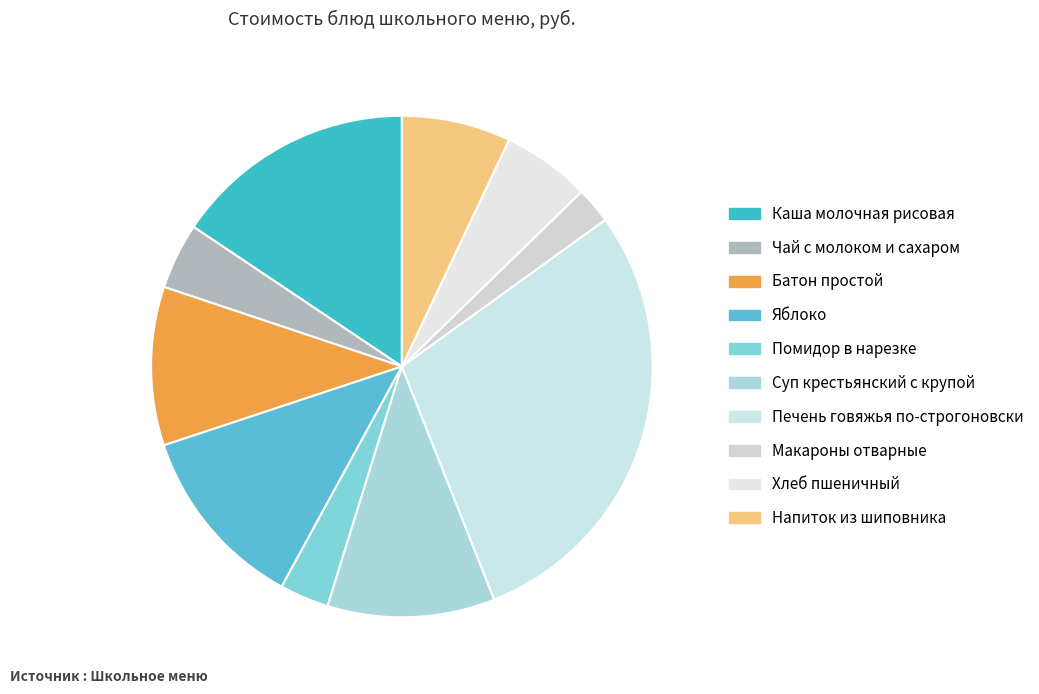

How much of the chart is everything except Макароны отварные?

97.7%